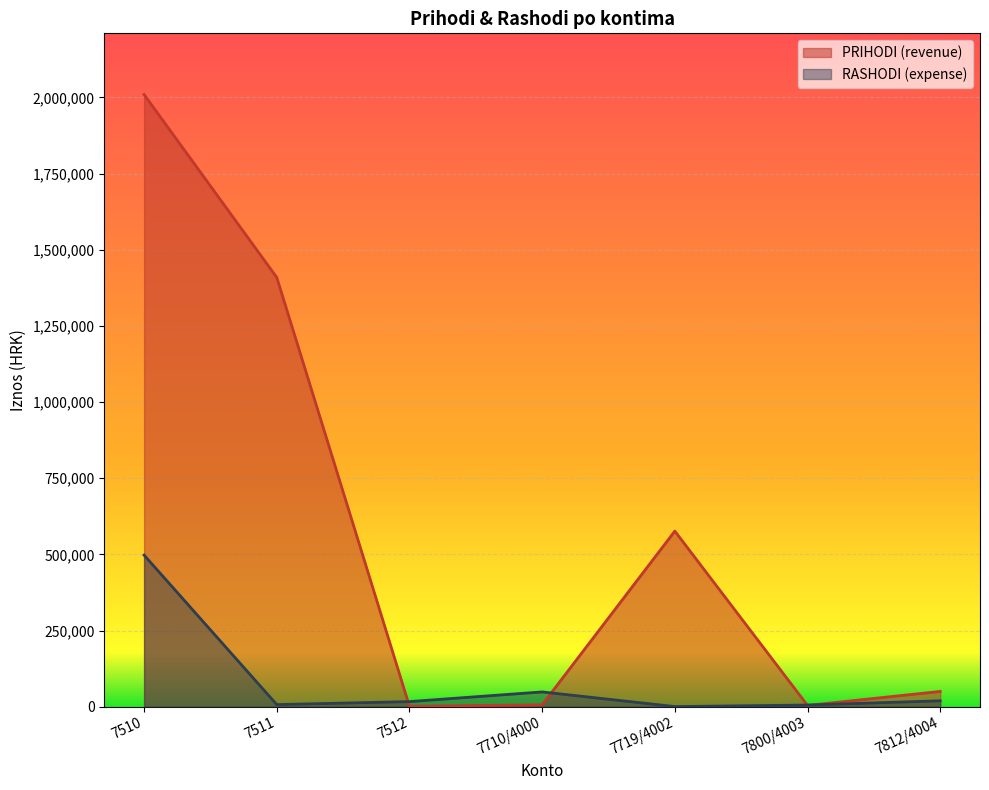

Rank the series at 7800/4003 from lowest to highest value.

PRIHODI (revenue), RASHODI (expense)